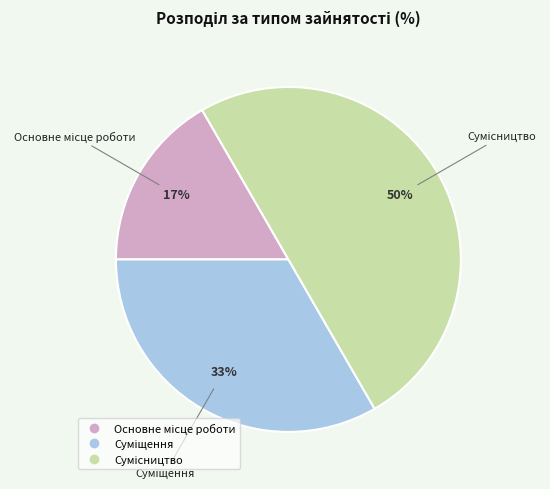

To the nearest percent, what is the difference between the largest and smallest slice percentages?

33%